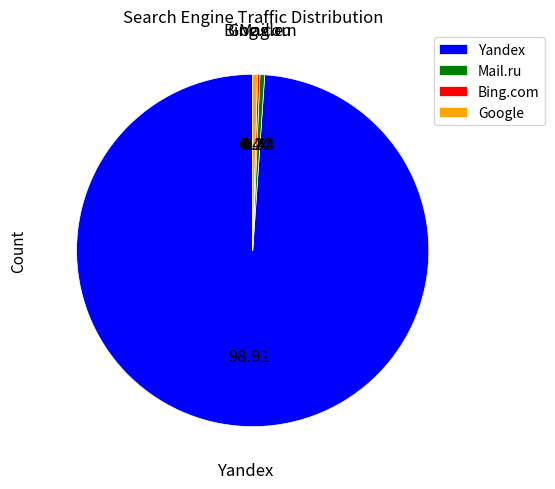

What is the largest slice in the pie chart?

Yandex